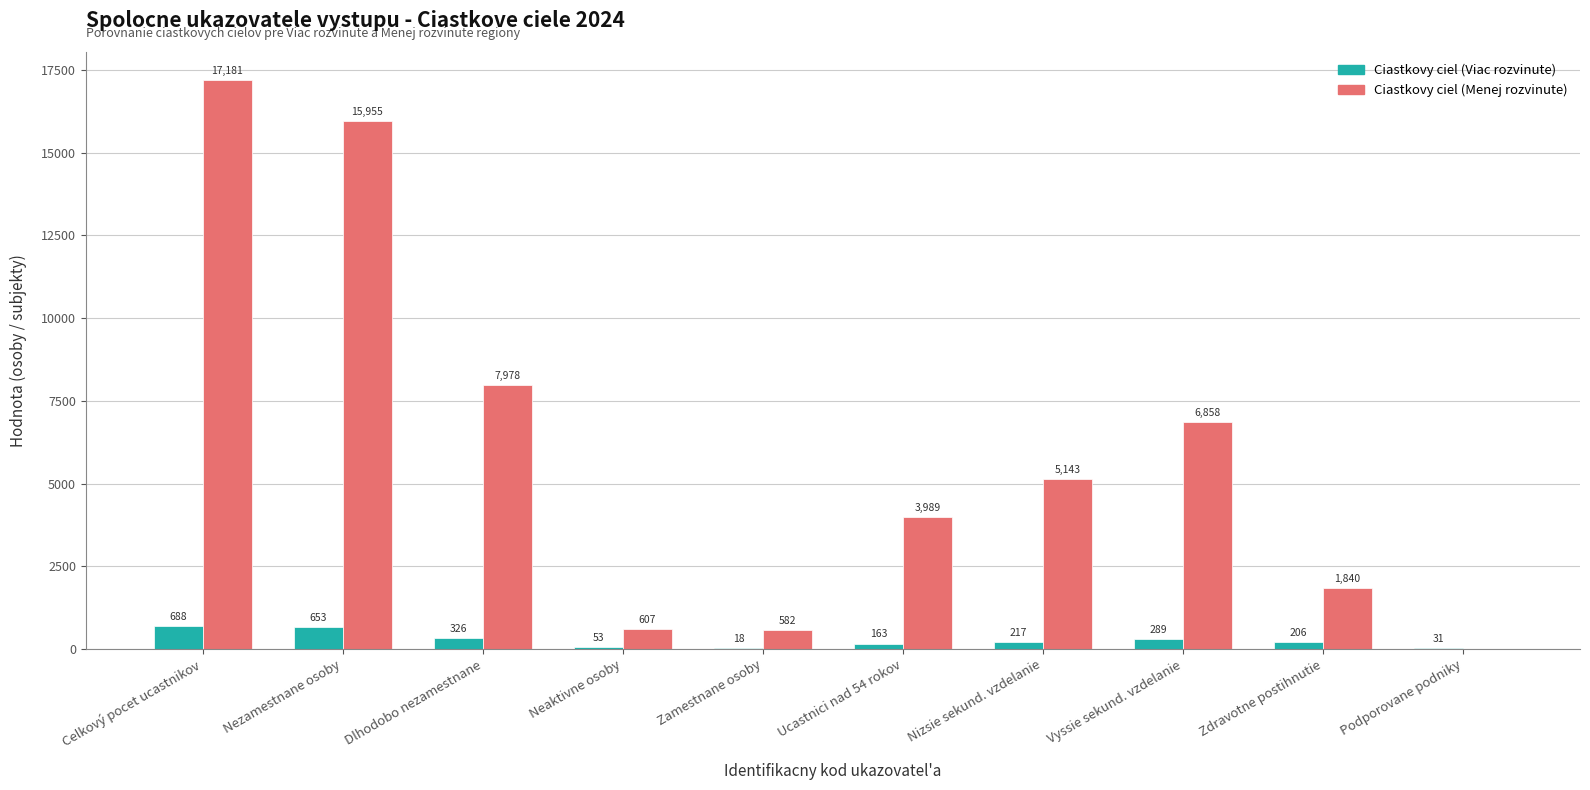

How many distinct data groups are displayed?

2